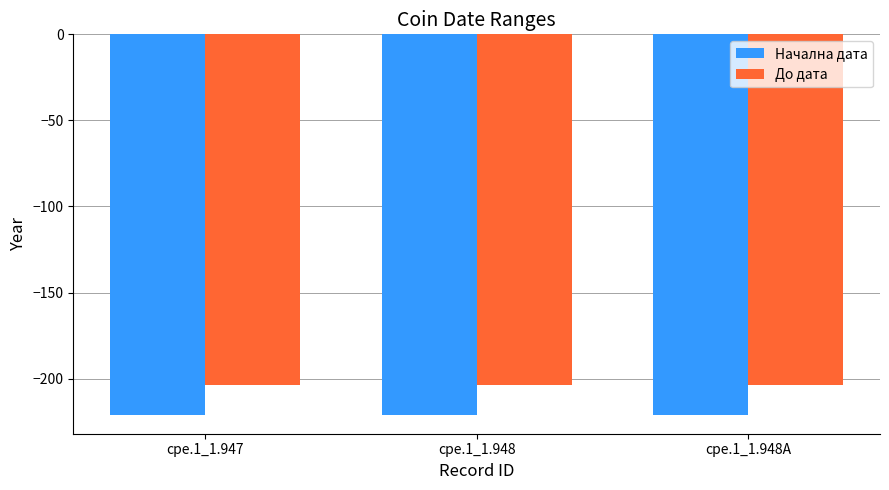

What is the smallest value displayed?

-221